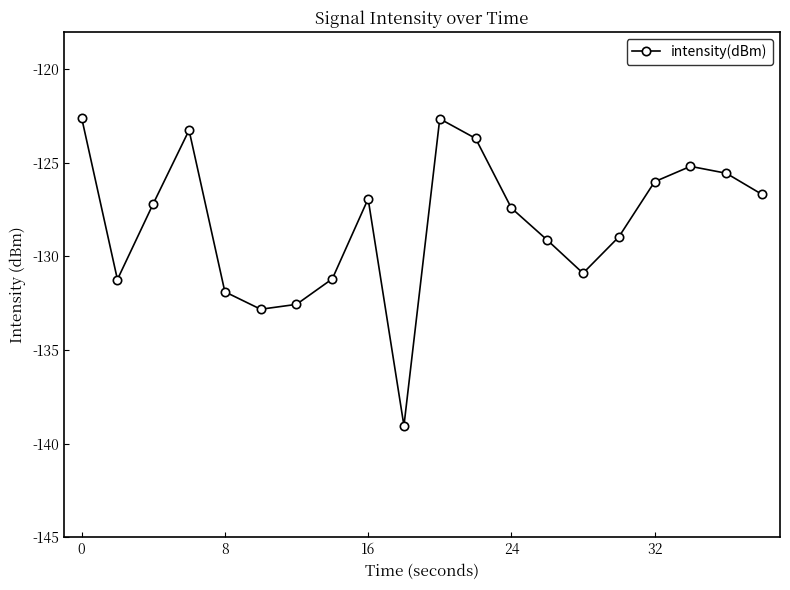

True or false: there are more than 1 points higher than both neighbors.

True